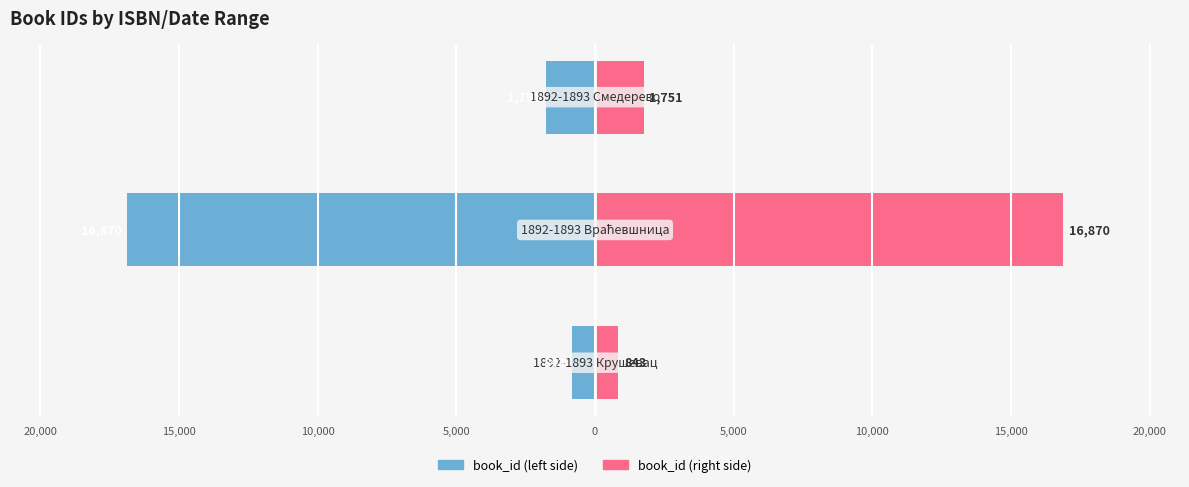

What is the value of the book_id (right) bar at the 3rd from the left?

1751